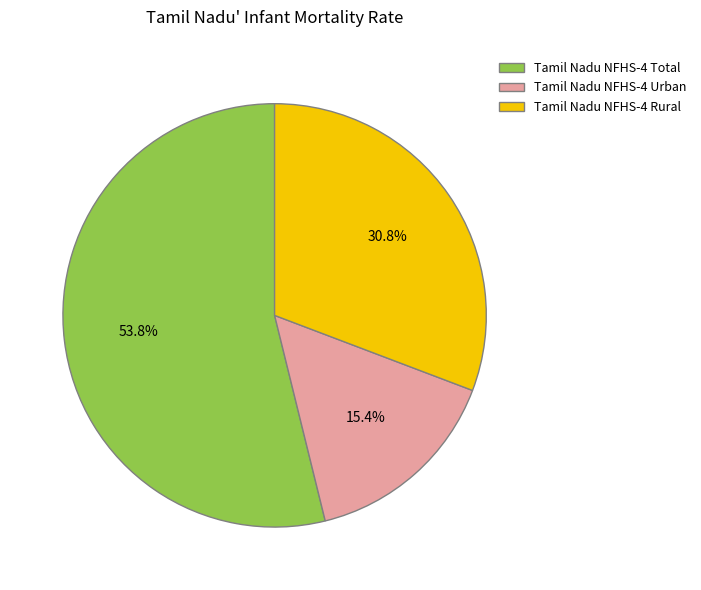

To the nearest percent, what is the average slice percentage?

33%